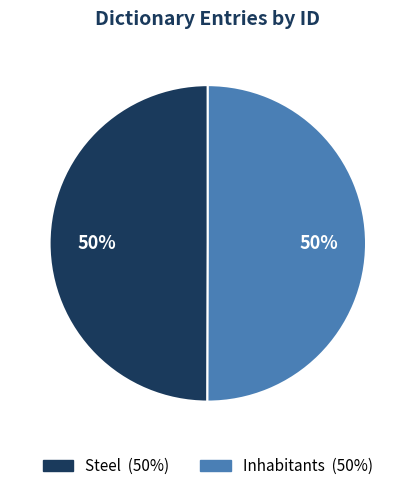

Combined, do Inhabitants and Steel account for over 50%?

Yes